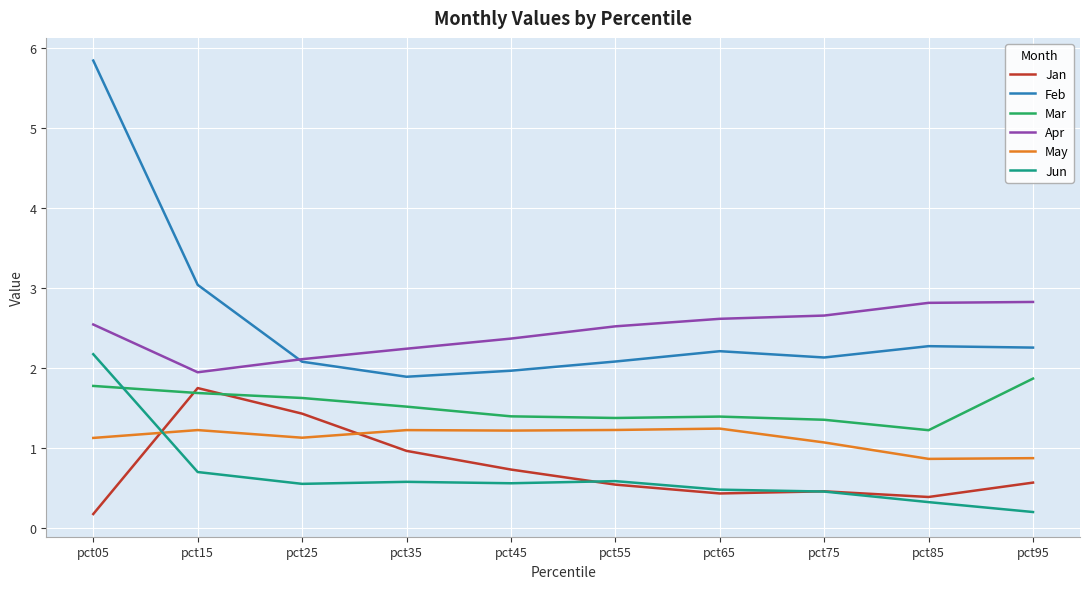

Reading right to left, what are all the values shown in this chart?

Jan: pct95=0.6	pct85=0.4	pct75=0.5	pct65=0.4	pct55=0.5	pct45=0.7	pct35=1.0	pct25=1.4	pct15=1.8	pct05=0.2
Feb: pct95=2.3	pct85=2.3	pct75=2.1	pct65=2.2	pct55=2.1	pct45=2.0	pct35=1.9	pct25=2.1	pct15=3.0	pct05=5.8
Mar: pct95=1.9	pct85=1.2	pct75=1.4	pct65=1.4	pct55=1.4	pct45=1.4	pct35=1.5	pct25=1.6	pct15=1.7	pct05=1.8
Apr: pct95=2.8	pct85=2.8	pct75=2.7	pct65=2.6	pct55=2.5	pct45=2.4	pct35=2.2	pct25=2.1	pct15=1.9	pct05=2.5
May: pct95=0.9	pct85=0.9	pct75=1.1	pct65=1.2	pct55=1.2	pct45=1.2	pct35=1.2	pct25=1.1	pct15=1.2	pct05=1.1
Jun: pct95=0.2	pct85=0.3	pct75=0.5	pct65=0.5	pct55=0.6	pct45=0.6	pct35=0.6	pct25=0.6	pct15=0.7	pct05=2.2